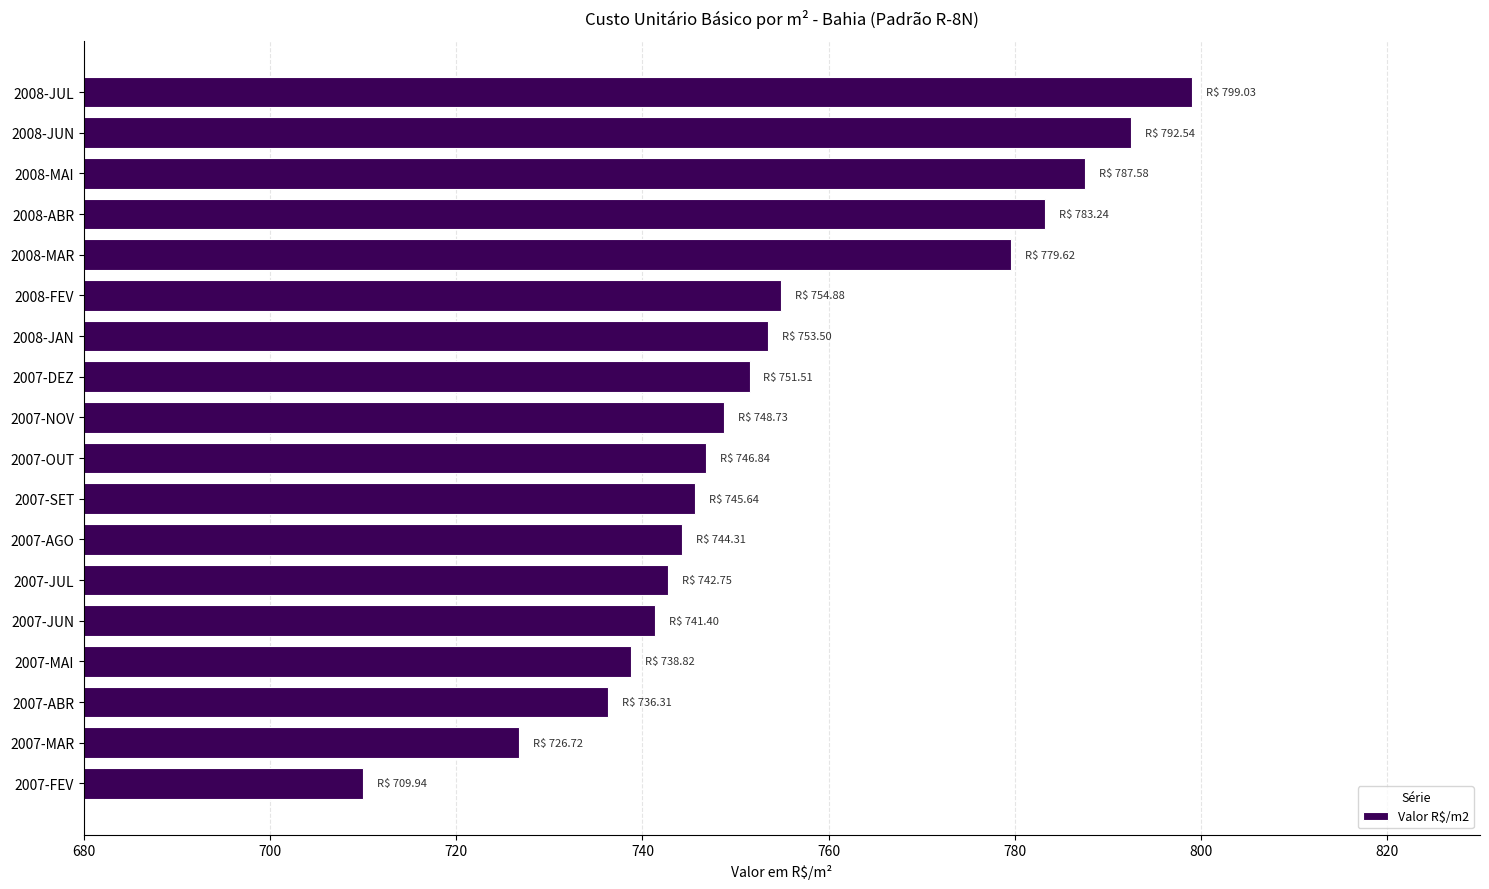

Read the value at 2007-MAI.

738.8